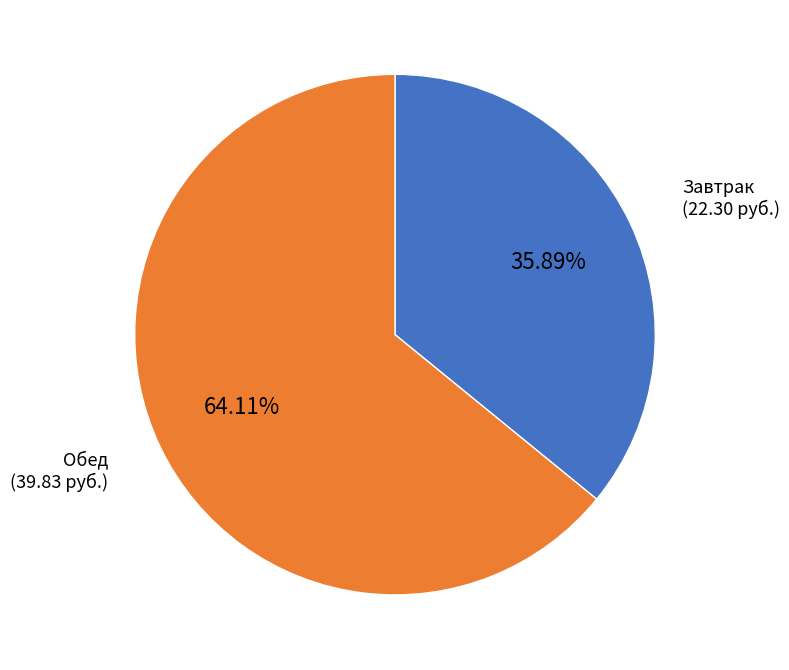

Does any single category account for the majority?

Yes